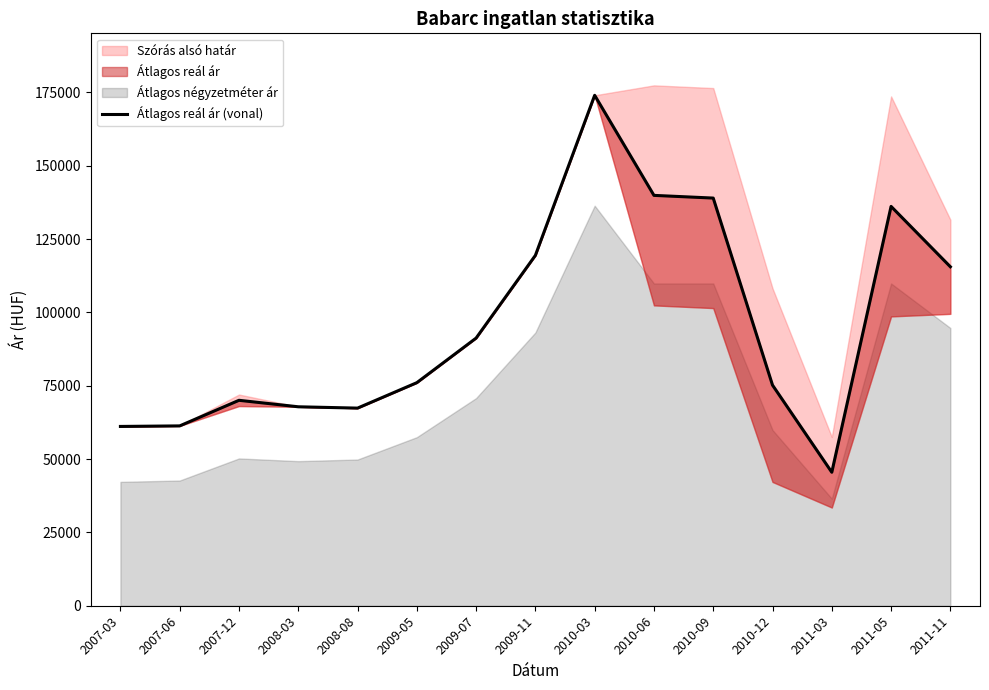

Where is the data nearest to the value 109744?

2011-11